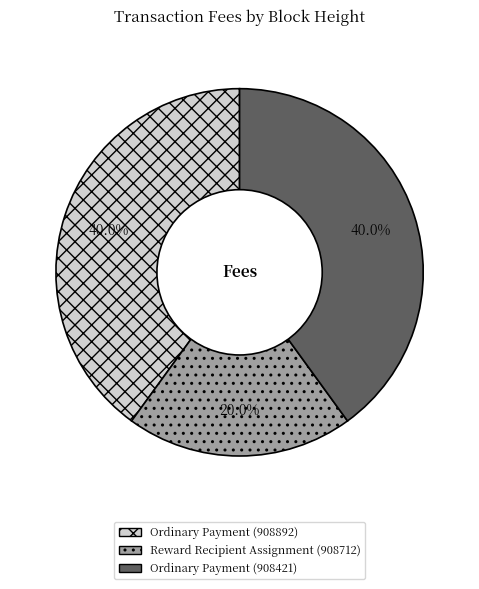

What portion of the pie excludes Ordinary Payment (908421)?

60.0%